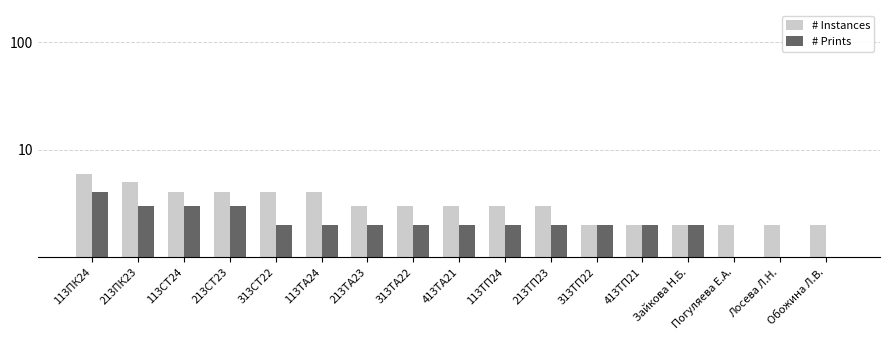

The # Prints series shows 2 at Погуляева Е.А.. True or false?

False